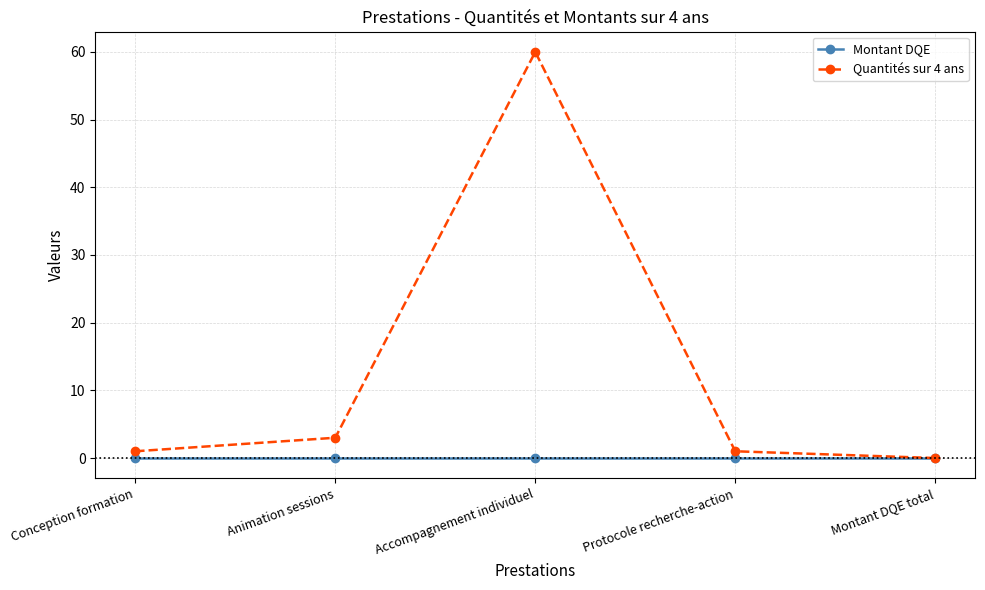

Which series has the largest range (max minus min)?

Quantités sur 4 ans